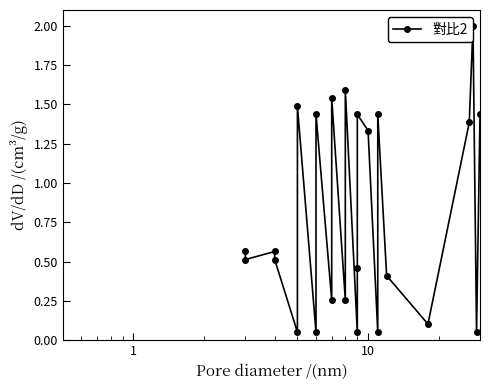

True or false: the data shows 0.1 at 18.

False